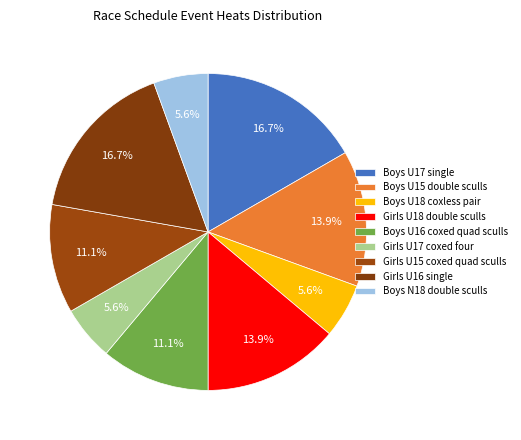

Count the number of slices in the pie.

9